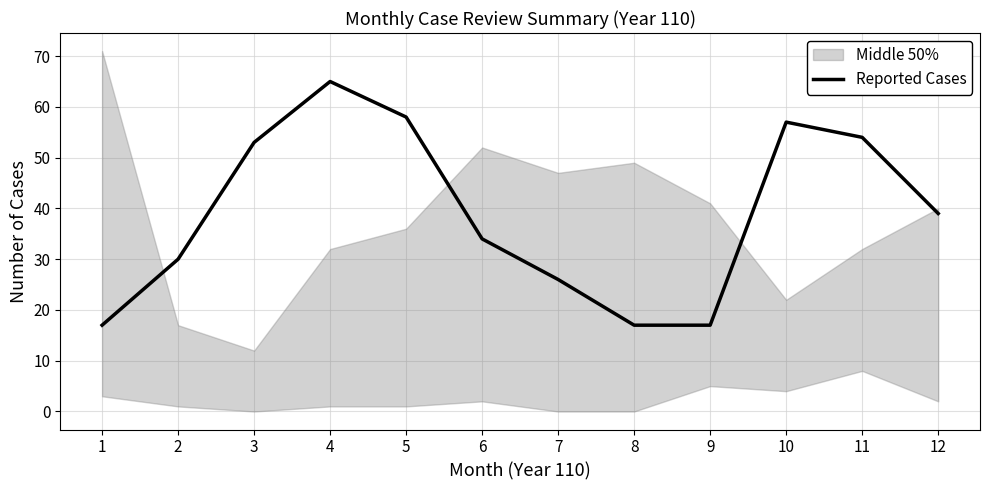

Reading left to right, extract all data points from this chart.

1=17	2=30	3=53	4=65	5=58	6=34	7=26	8=17	9=17	10=57	11=54	12=39